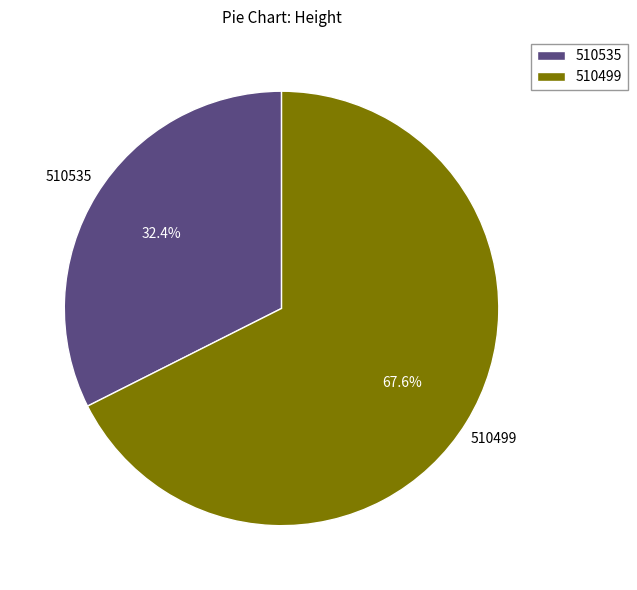

To the nearest percent, what is the average slice percentage?

50%